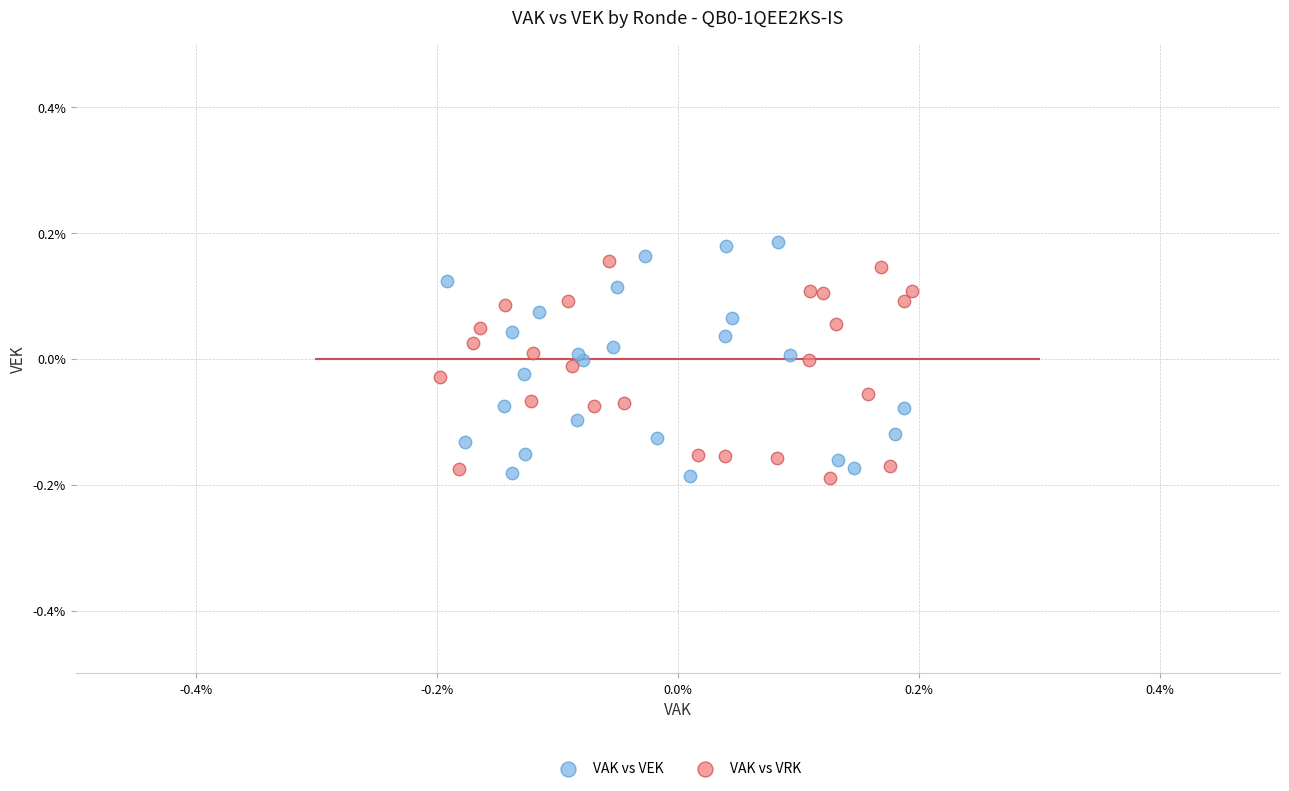

Which series reaches the maximum Y coordinate?

VAK vs VEK